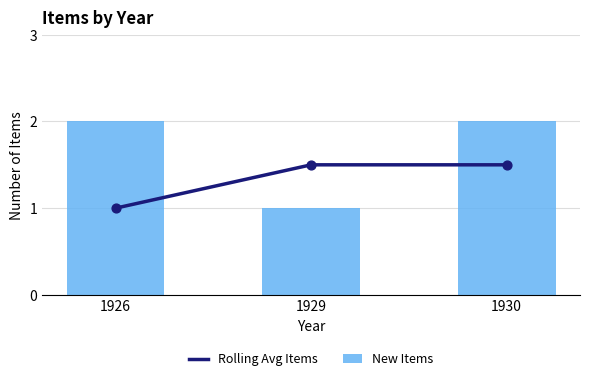

Which series reaches the maximum Y coordinate?

New Items